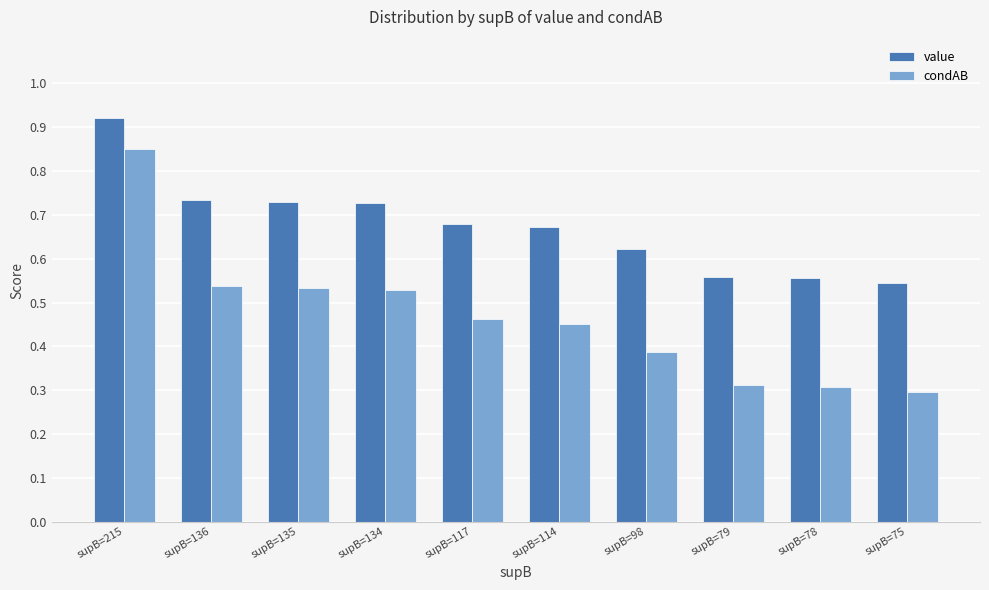

Does the chart contain any negative values?

No